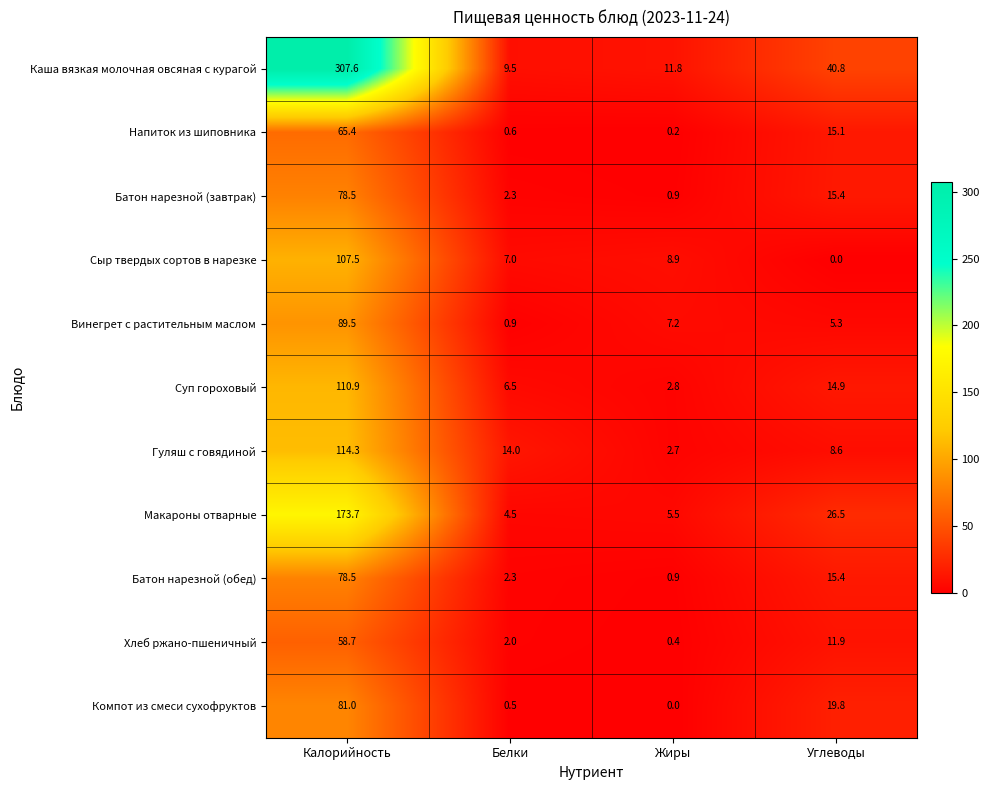

The Макароны отварные series shows 26.5 at Углеводы. True or false?

True